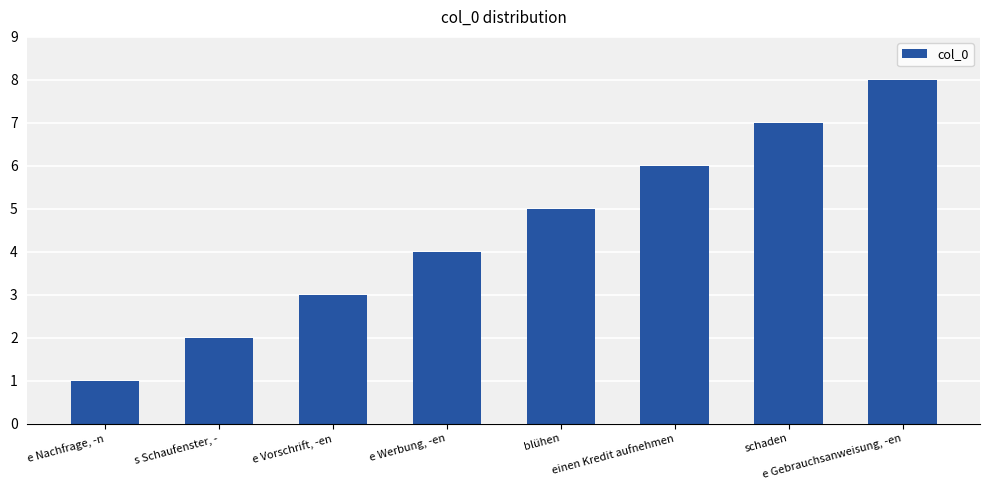

The chart shows a value of 1 at e Vorschrift, -en. True or false?

False